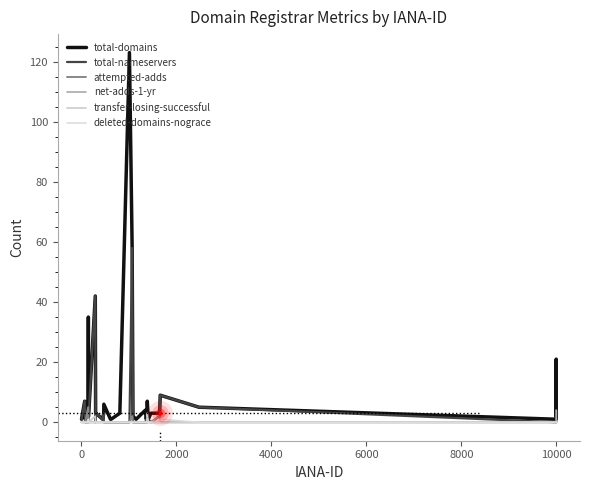

At how many categories does at least one series exceed 99?

1